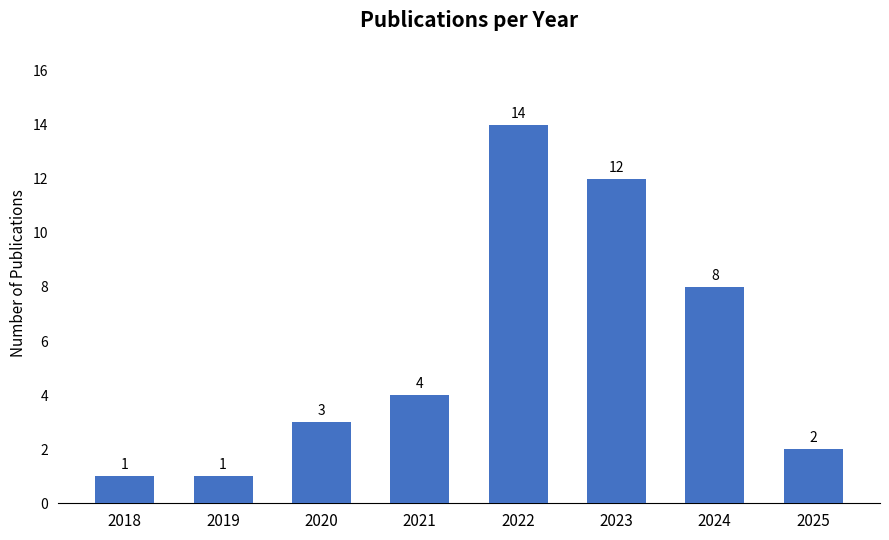

What is the value of the 7th bar from the left?

8